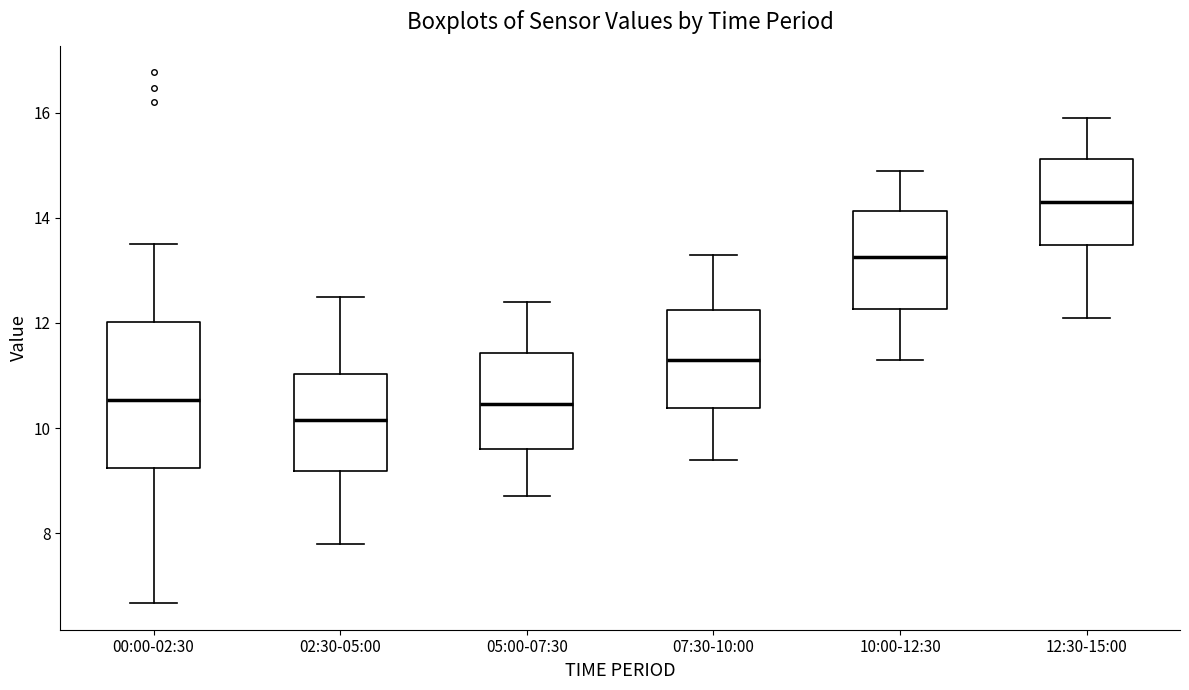

Where does the lower whisker of the box for 05:00-07:30 end on the y-axis? The values are not printed on the chart, so give them approximately, as read against the axis.

8.8